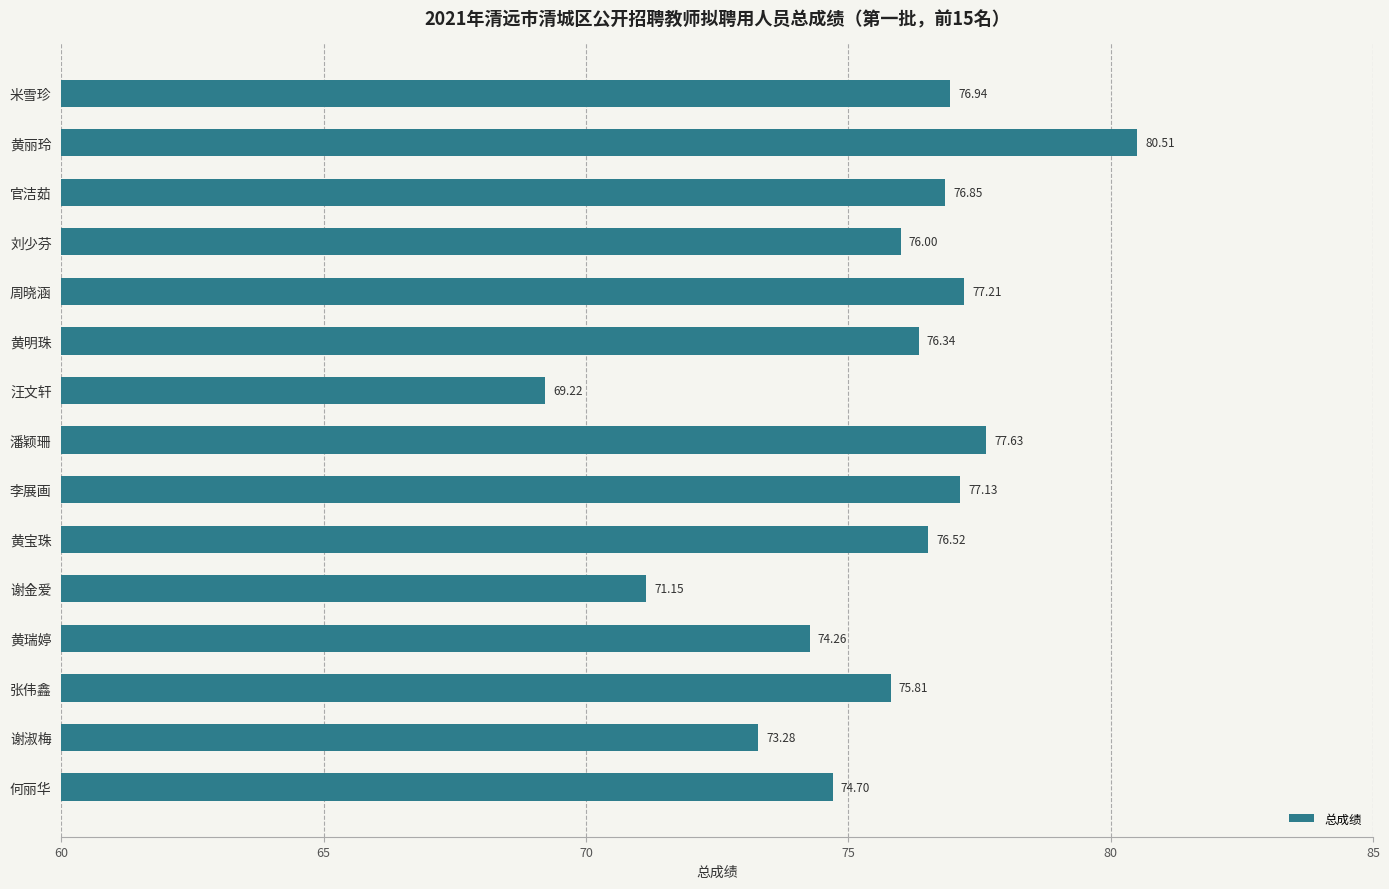

What is the maximum value shown in the chart?

80.5